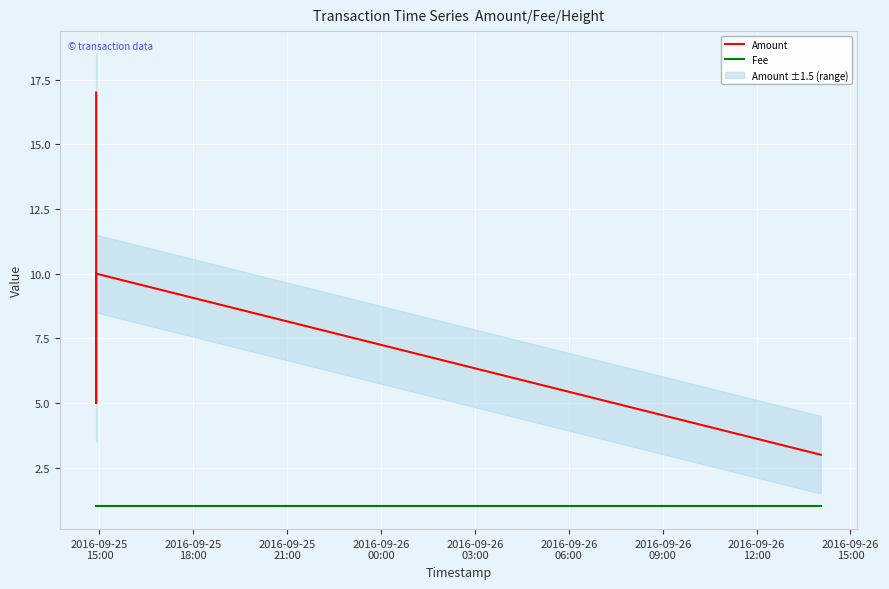

The value of Fee at 2016-09-25
21:00 is 0. True or false?

False